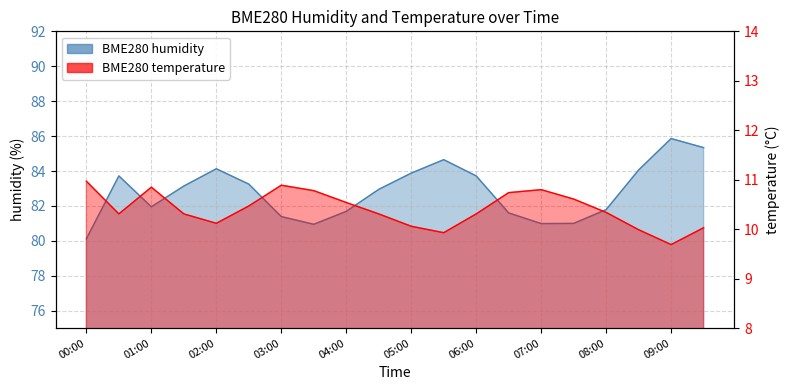

What is the total value across all series at 02:30?

93.7